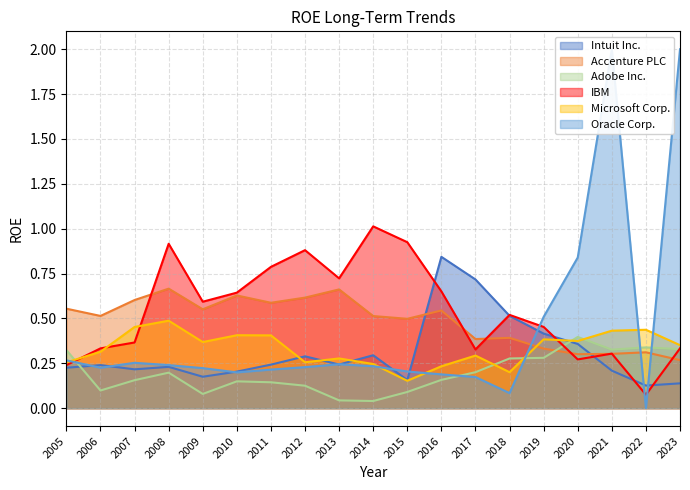

True or false: Adobe Inc. and Microsoft Corp. cross at least once.

True